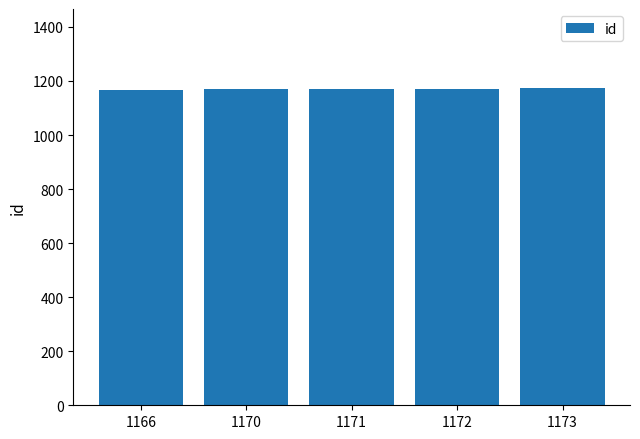

True or false: the data shows 1777 at 1170.

False